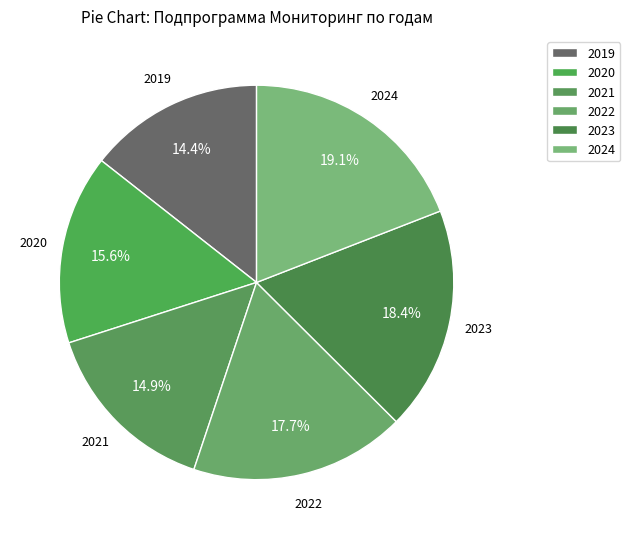

The 2021 slice represents 15% of the pie. True or false?

True